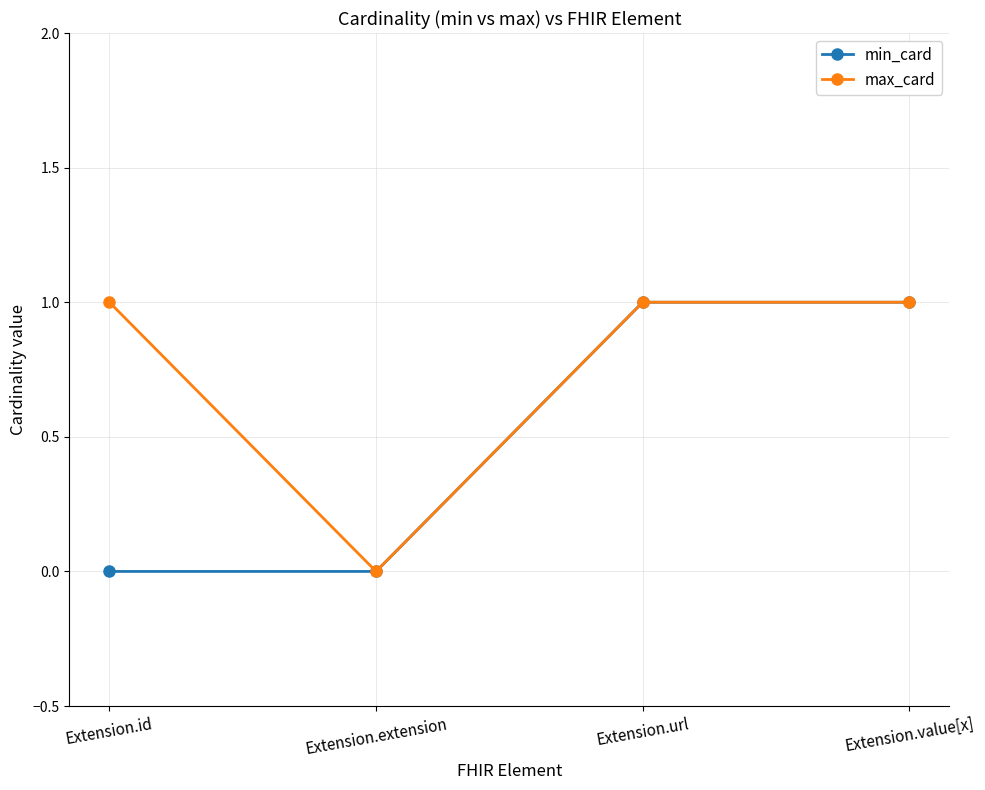

What is the value of the max_card point at the 3rd from the left?

1